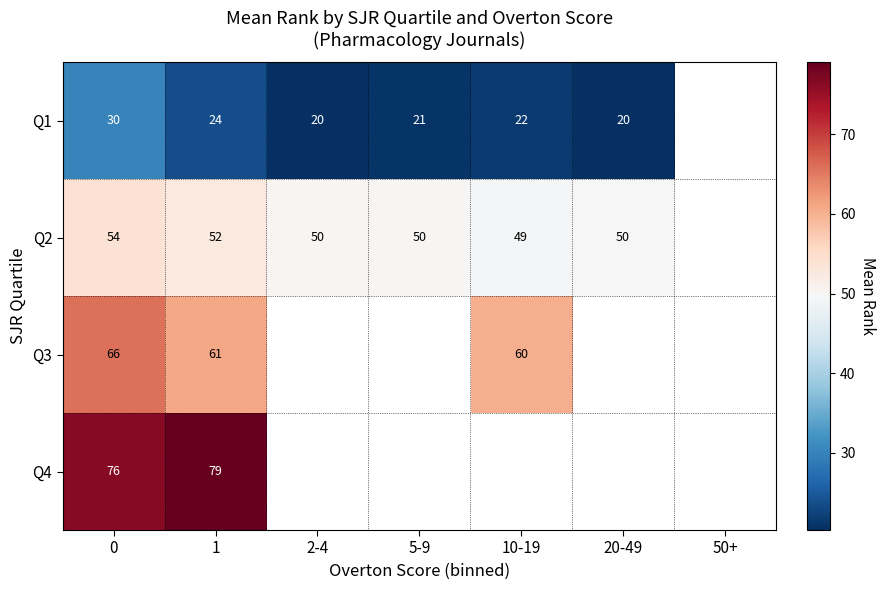

True or false: Q4 has a value of 44 at 0.

False